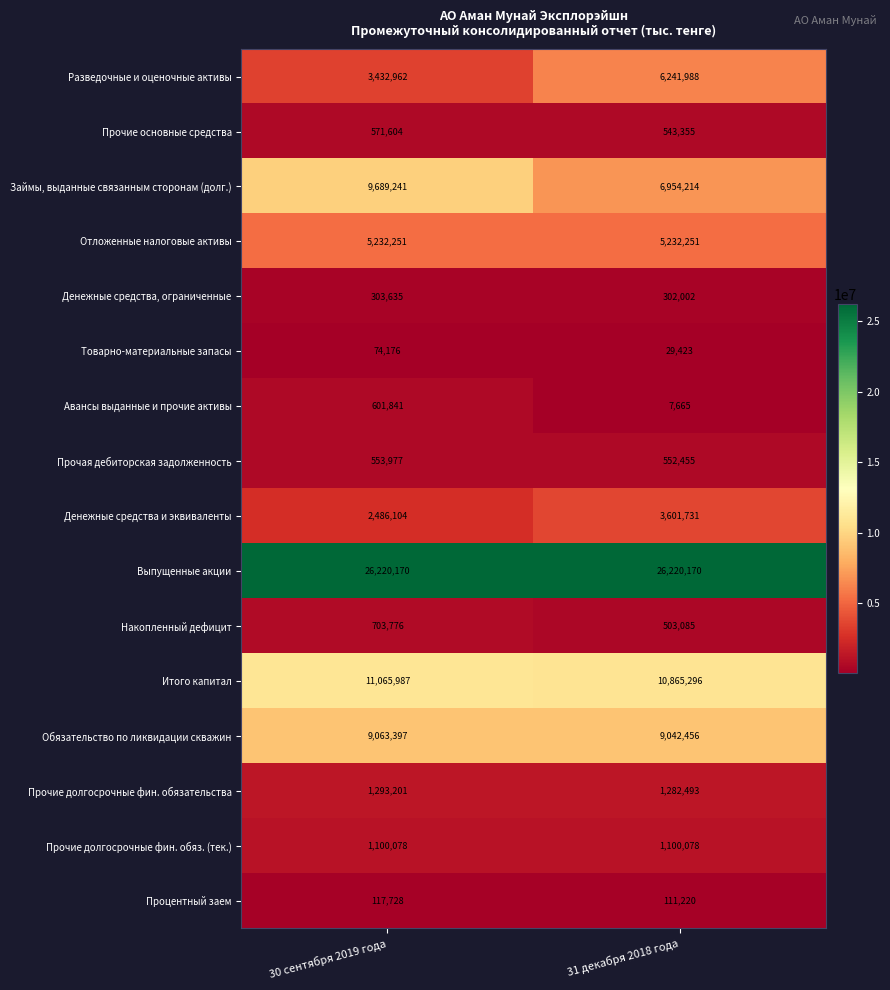

List the labels in order of Процентный заем value, smallest first.

31 декабря 2018 года, 30 сентября 2019 года